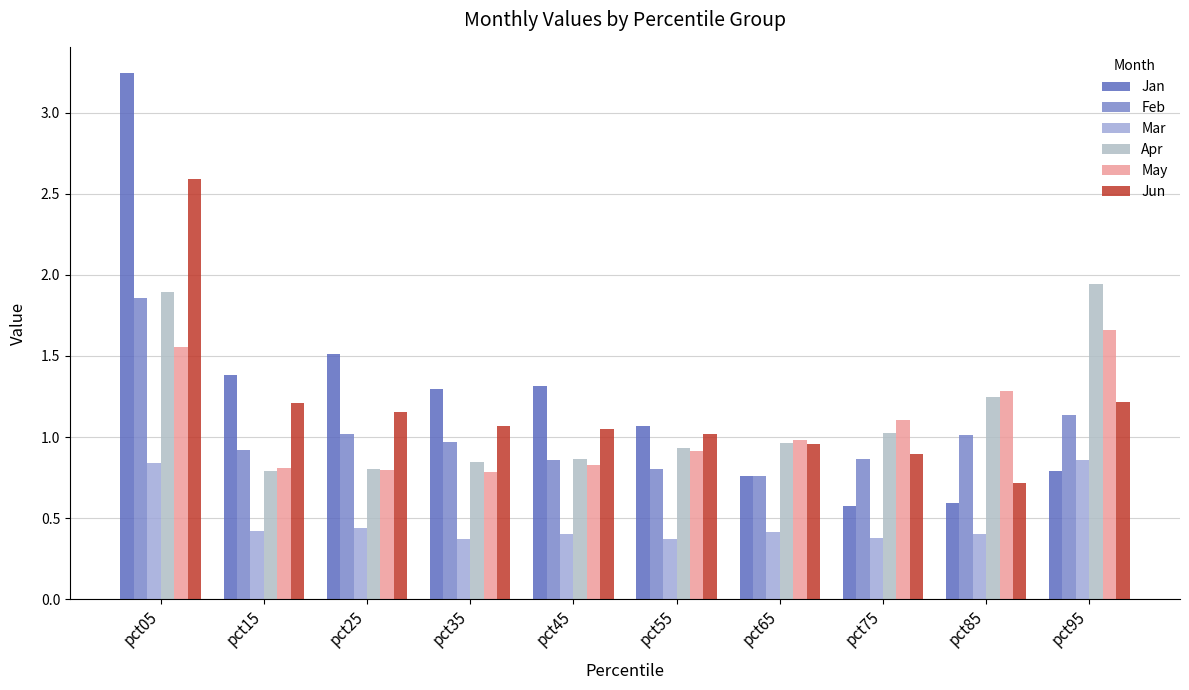

True or false: Apr has a value of 1.3 at pct35.

False